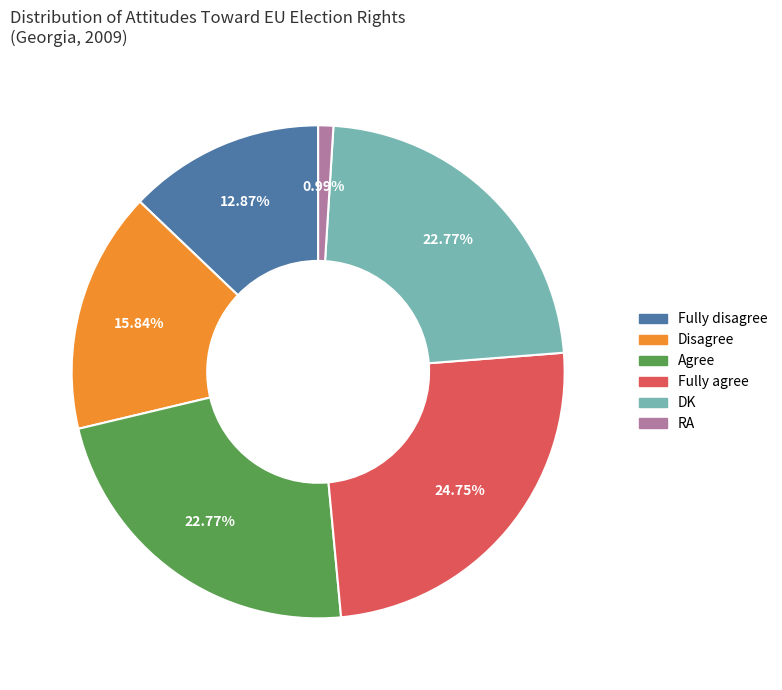

Is Agree the majority of the pie?

No